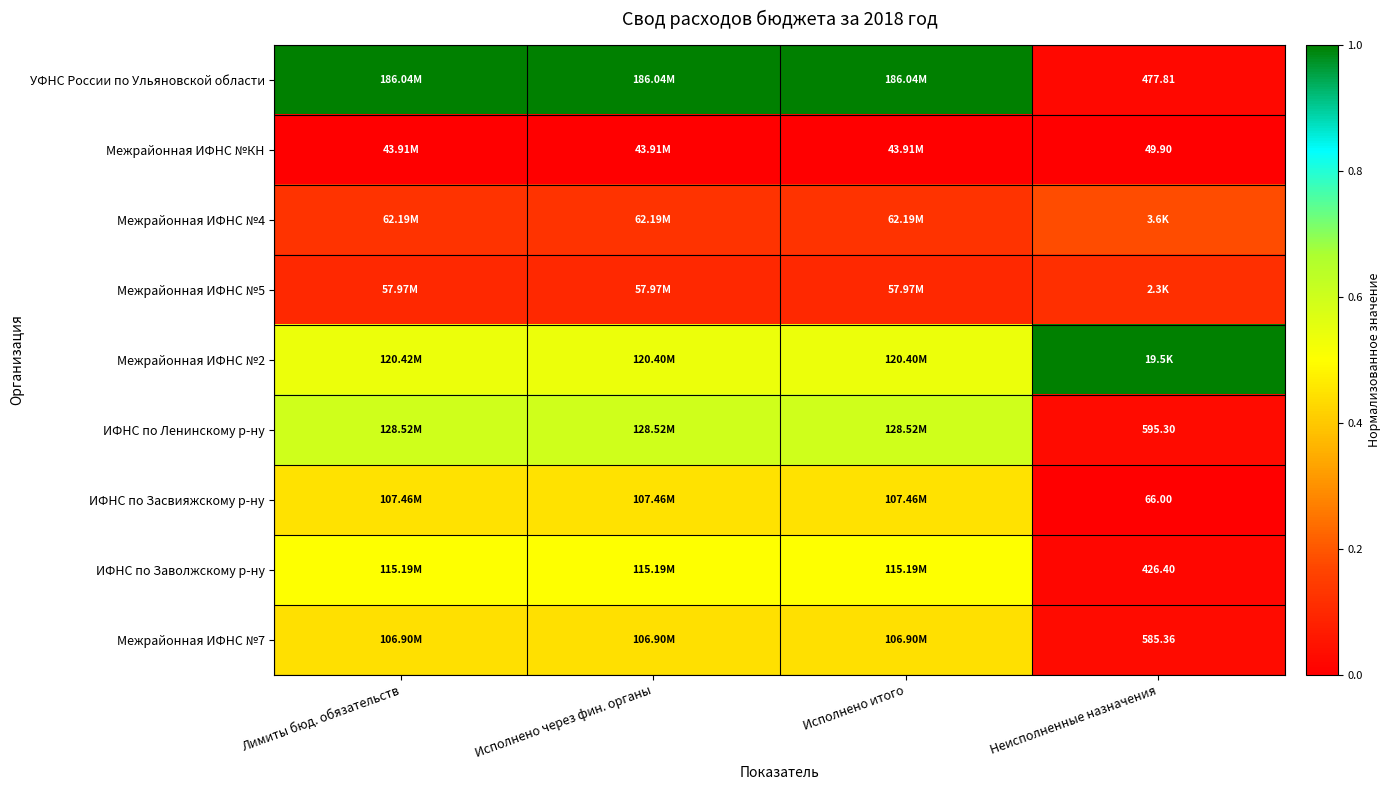

Where is УФНС России по Ульяновской области nearest to the value 0?

Неисполненные назначения